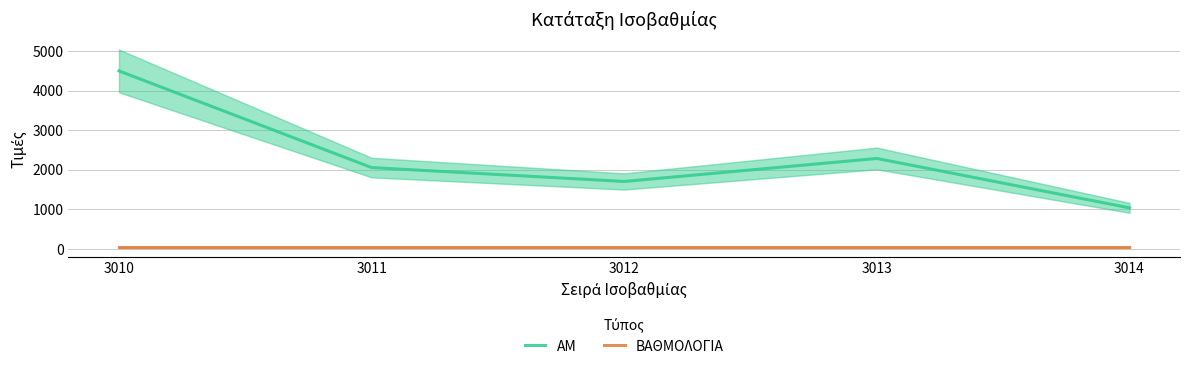

Is this an area chart (filled region under the line)?

No